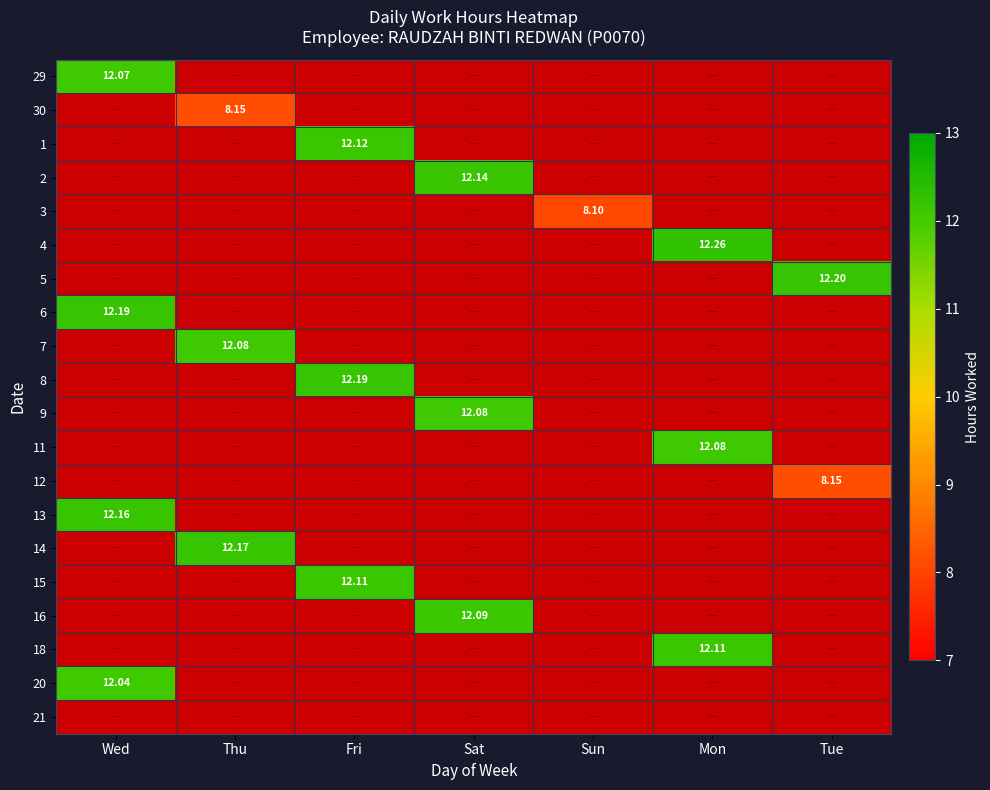

Which series has the widest spread of values?

29